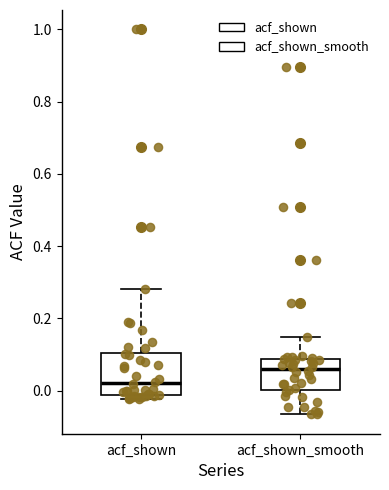

Reading left to right, transcribe this box plot: for each box, give where its median line is, the range the box spans, and where its two whiskers end, as read against the y-axis. The values are not printed on the chart, so give them approximately, as read against the axis.

acf_shown: median 0.02, box -0.02 to 0.10, whiskers -0.02 (just below the box's lower edge) to 0.28
acf_shown_smooth: median 0.06, box 0.00 to 0.08, whiskers -0.06 to 0.14